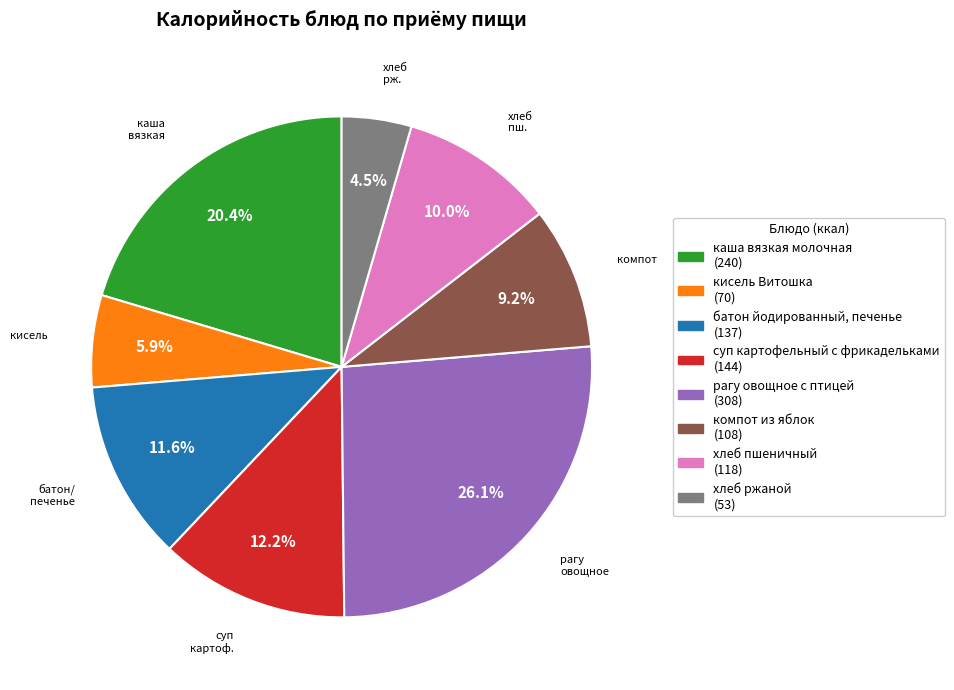

To the nearest percent, what is the difference between the largest and smallest slice percentages?

22%